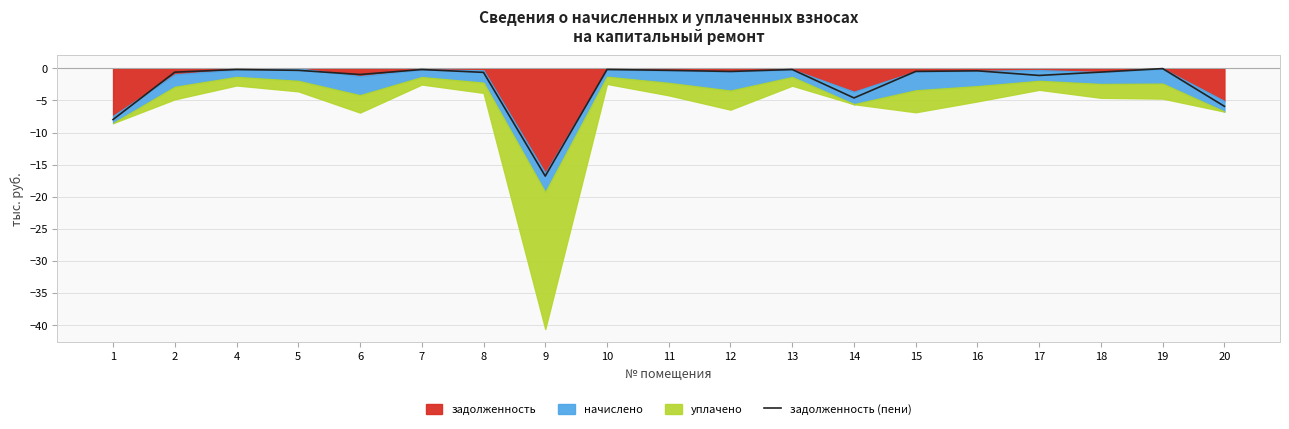

What is the change in value from 1 to 15?

+7.5